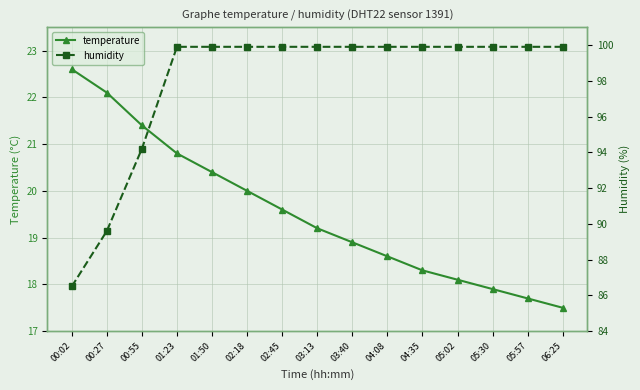

True or false: humidity and temperature cross at least once.

False